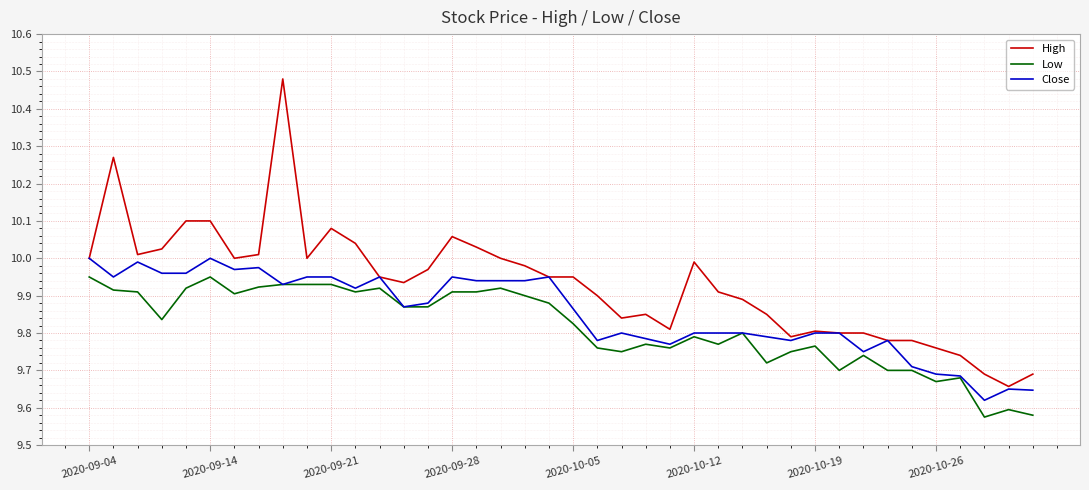

Which series has the largest range (max minus min)?

High